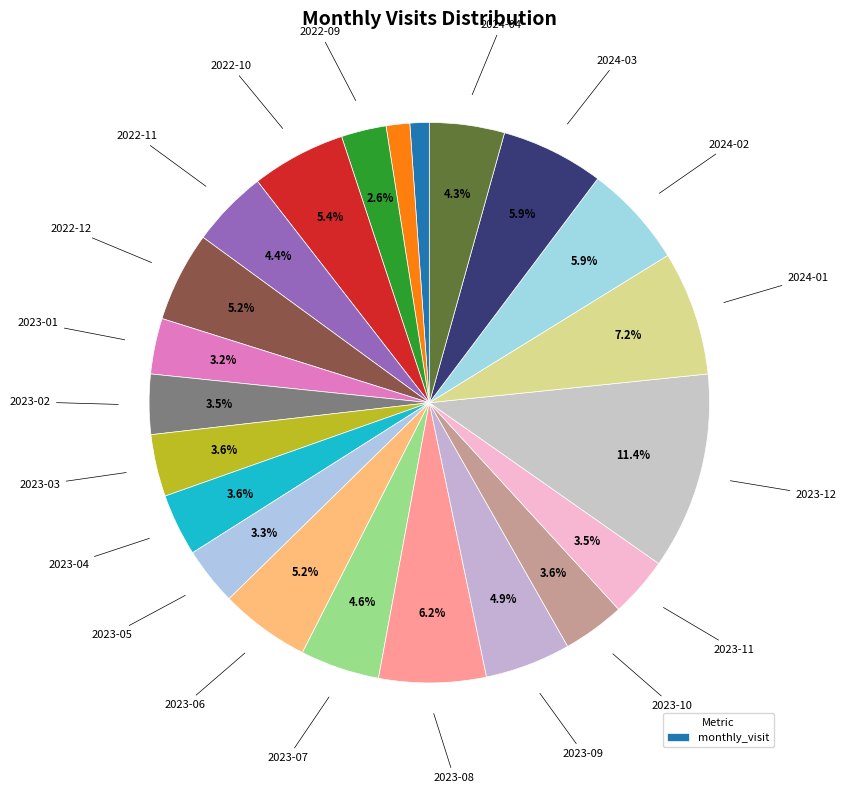

To the nearest percent, what is the difference between the largest and smallest slice percentages?

10%